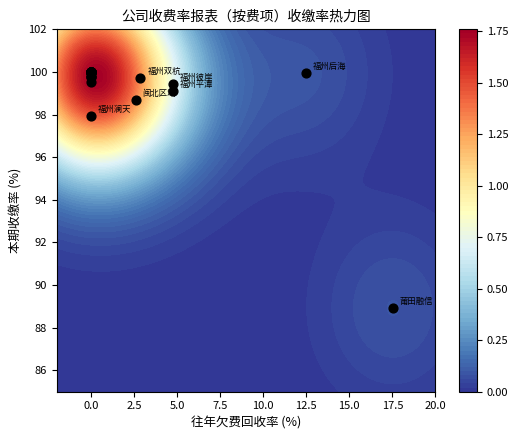

How many series are shown in this chart?

1